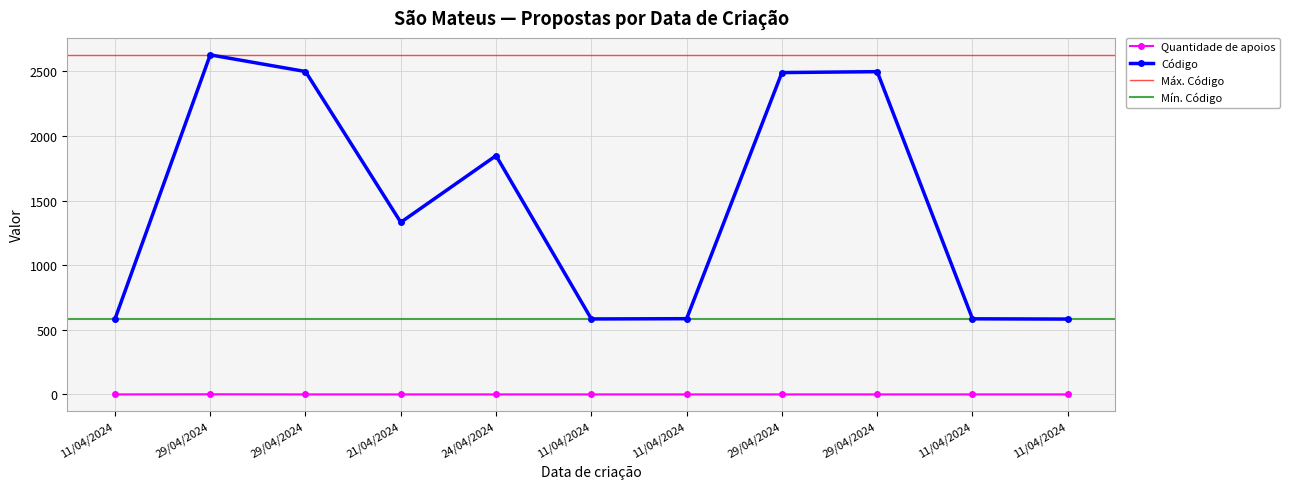

True or false: Quantidade de apoios and Código intersect in this chart.

False